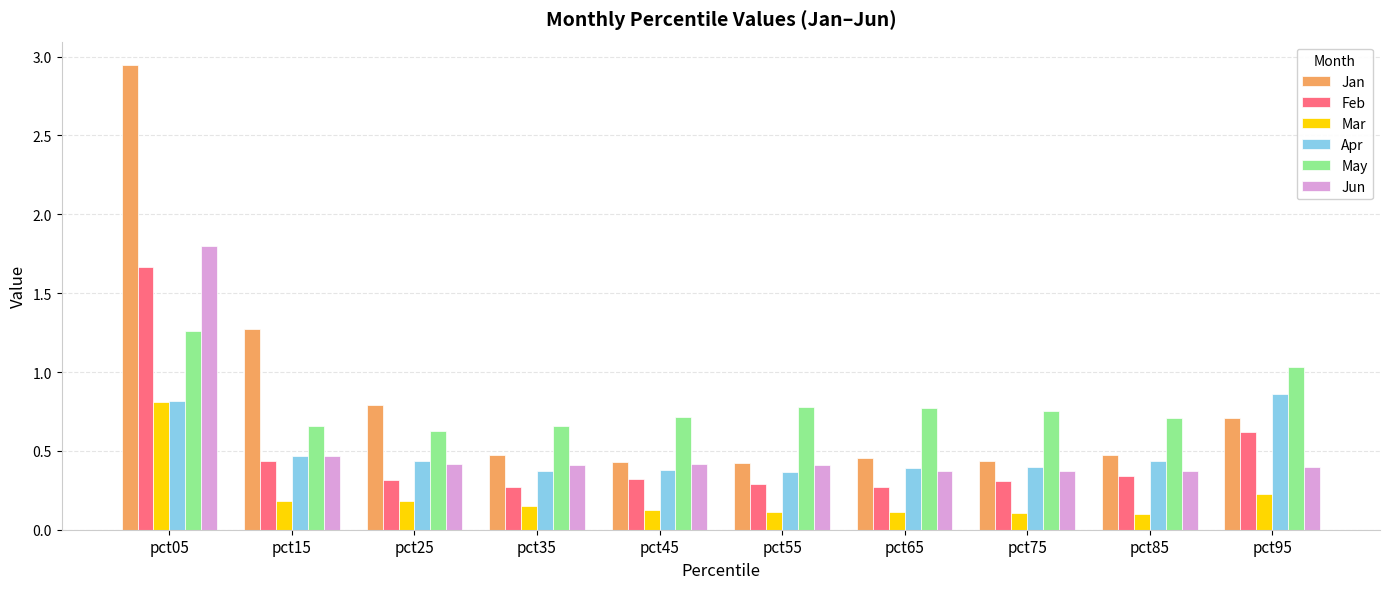

How many Apr values are between 0 and 1?

10